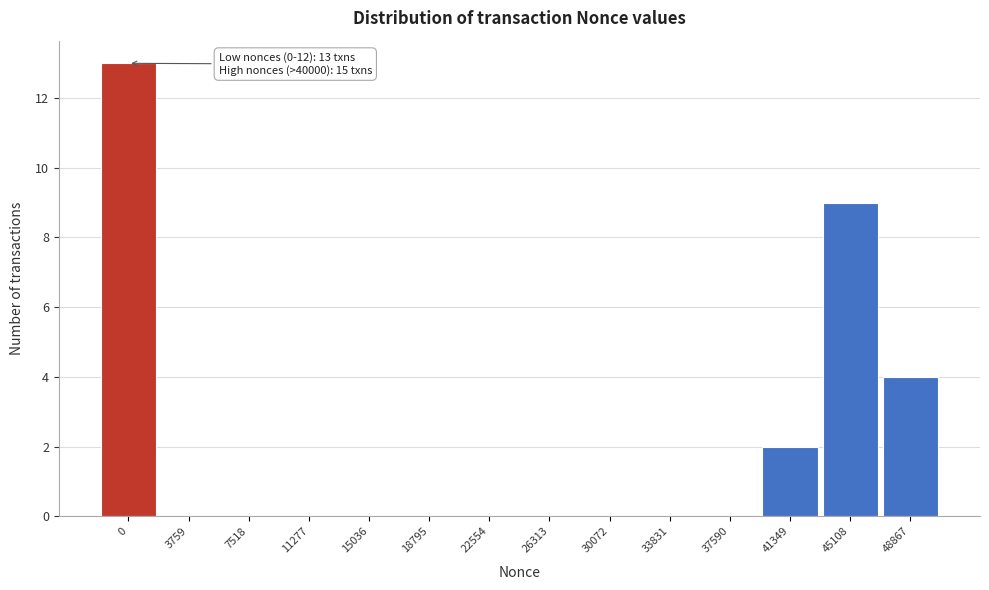

Reading left to right, extract all data points from this chart.

0=13	3759=0	7518=0	11277=0	15036=0	18795=0	22554=0	26313=0	30072=0	33831=0	37590=0	41349=2	45108=9	48867=4